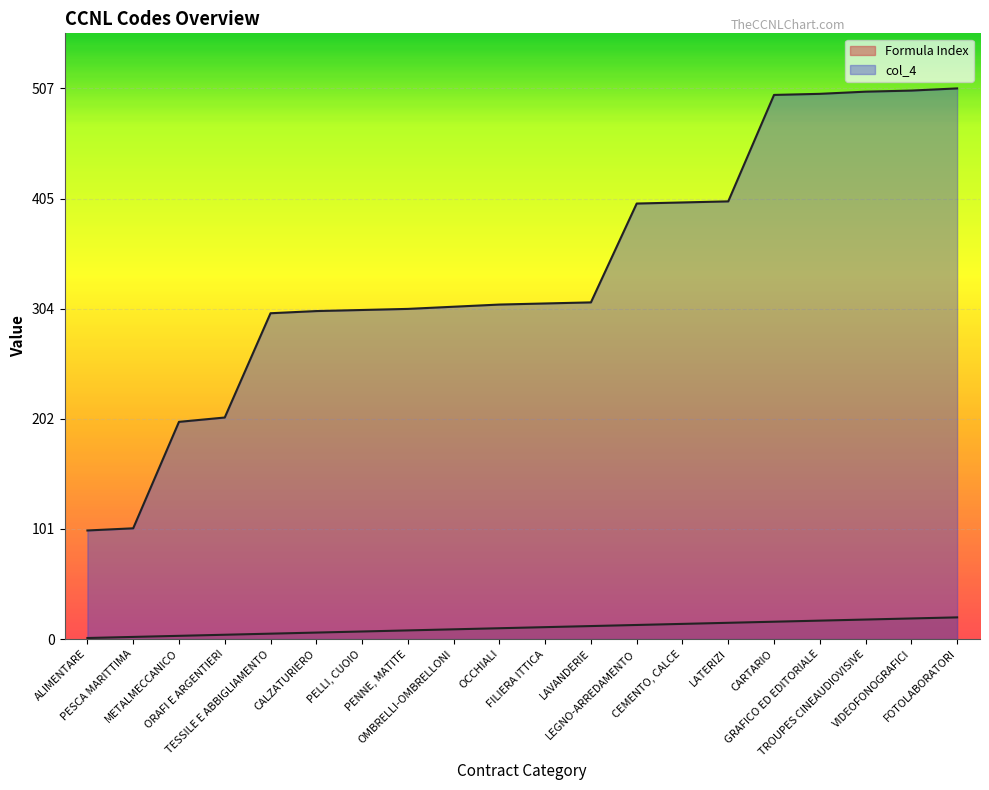

Reading left to right, transcribe all the data shown in this chart.

Formula Index: 1	2	3	4	5	6	7	8	9	10	11	12	13	14	15	16	17	18	19	20
col_4: 100	102	200	204	300	302	303	304	306	308	309	310	401	402	403	501	502	504	505	507